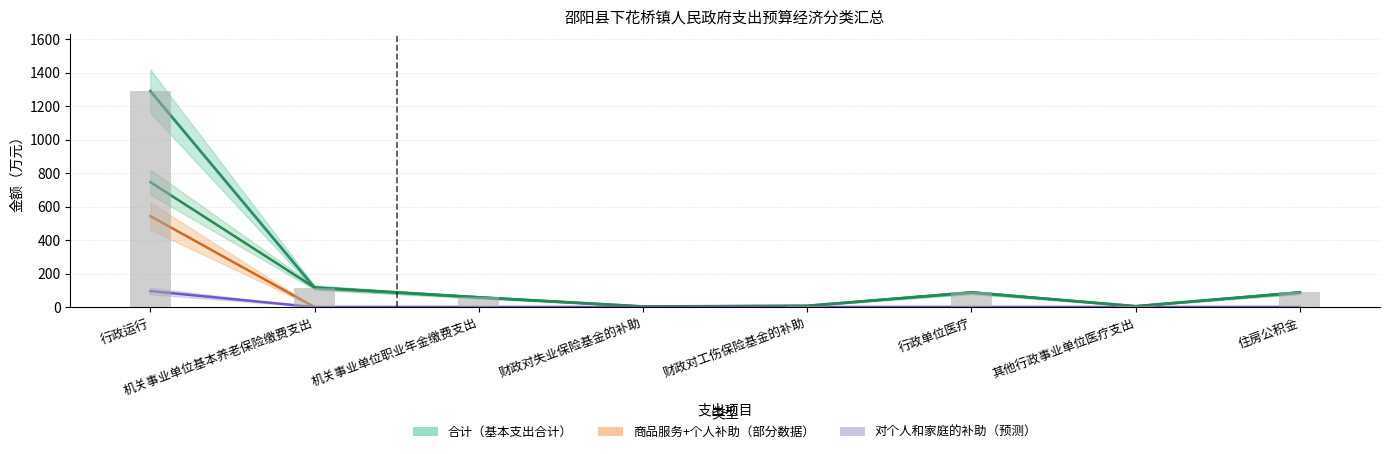

What is the approximate value of 工资福利支出 at 财政对失业保险基金的补助?

3.5